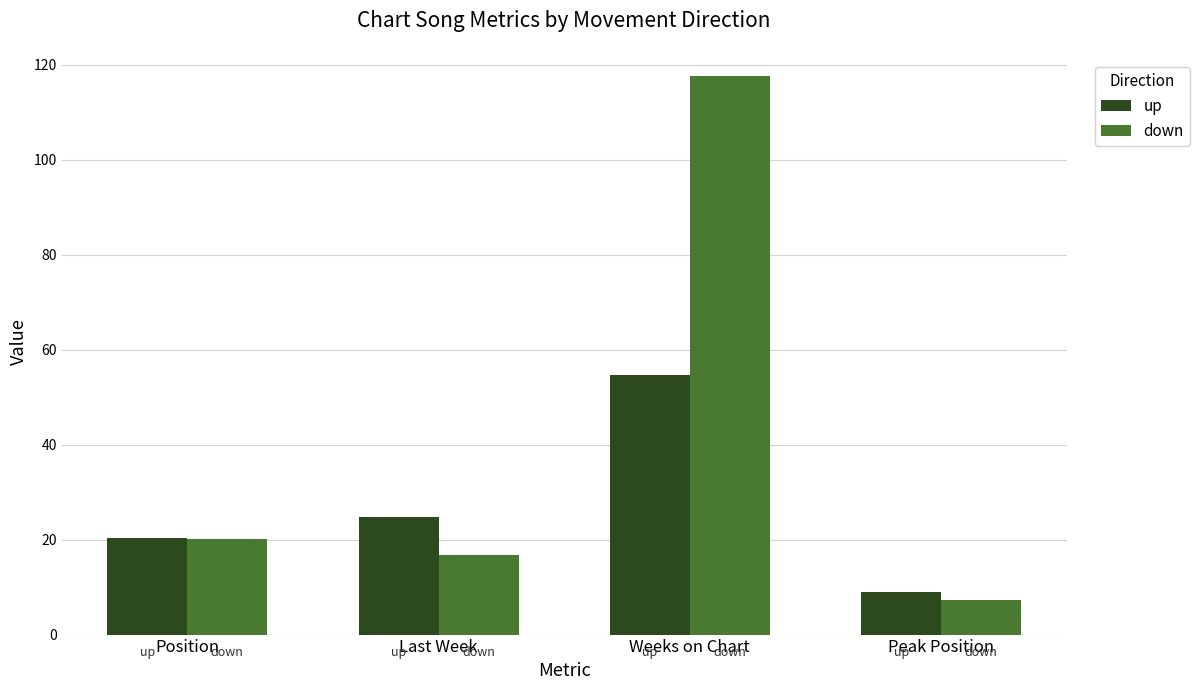

What is the label of the 2nd bar from the right?

Weeks on Chart